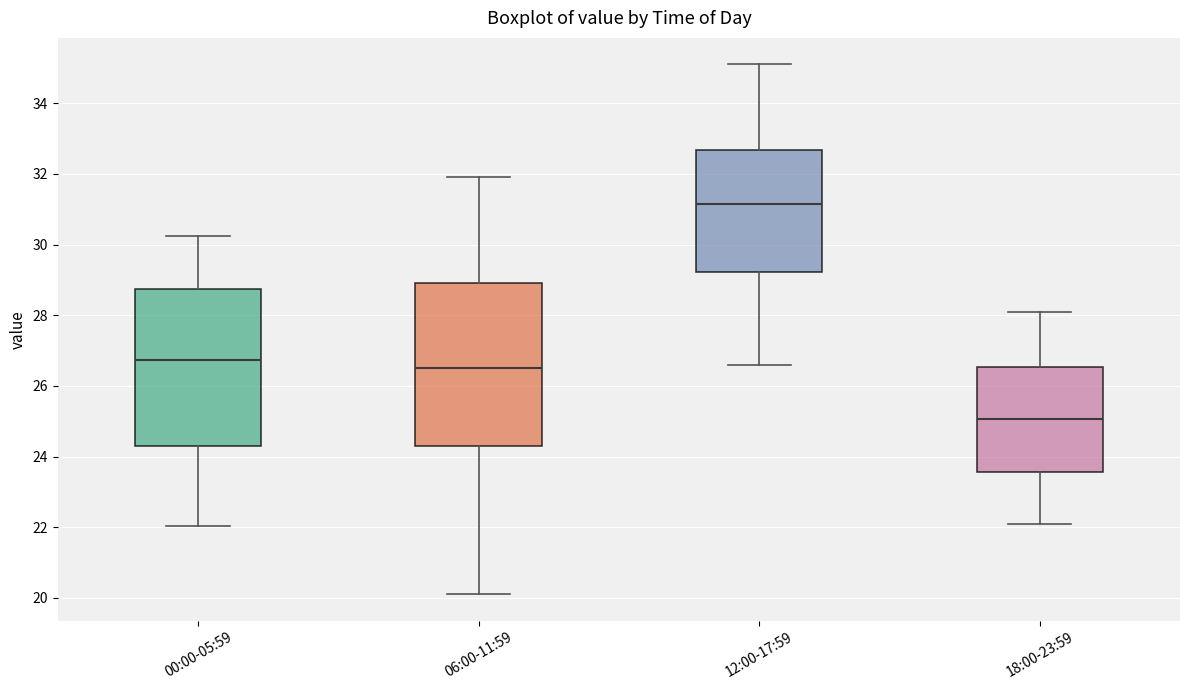

Where does the upper whisker of the box for 18:00-23:59 end on the y-axis? The values are not printed on the chart, so give them approximately, as read against the axis.

28.2